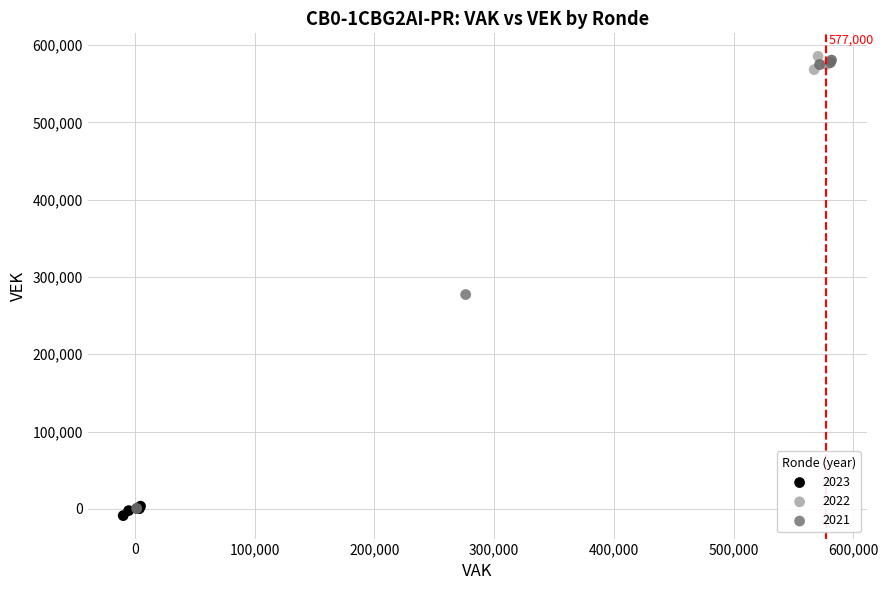

Which series has the largest Y range (max minus min)?

2022